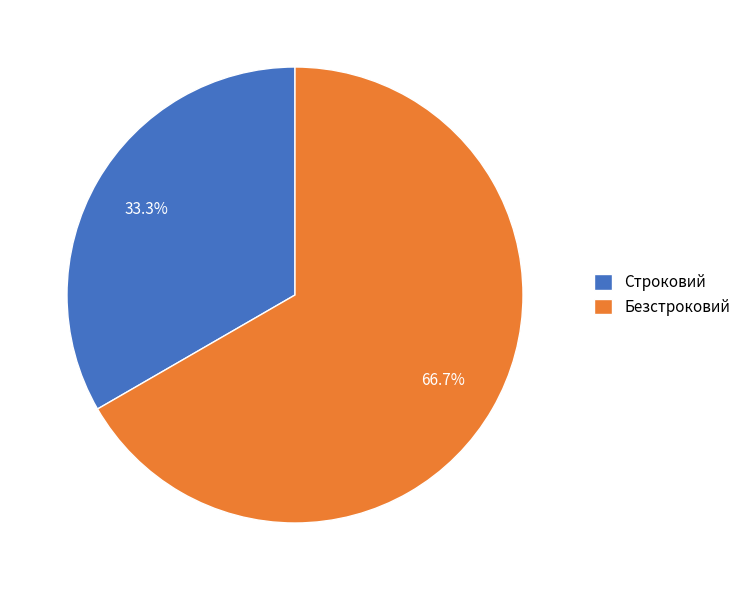

Count the number of slices in the pie.

2